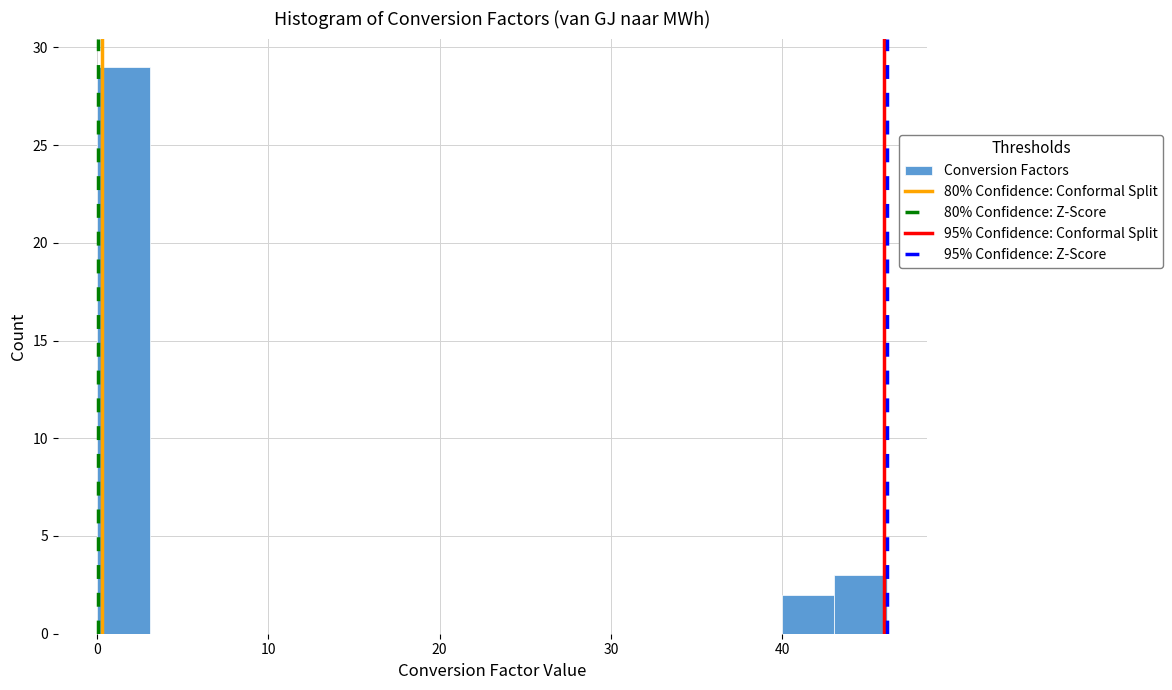

Around what value on the x-axis is the tallest bar? Give the approximate position of its centre, as read against the axis.

2